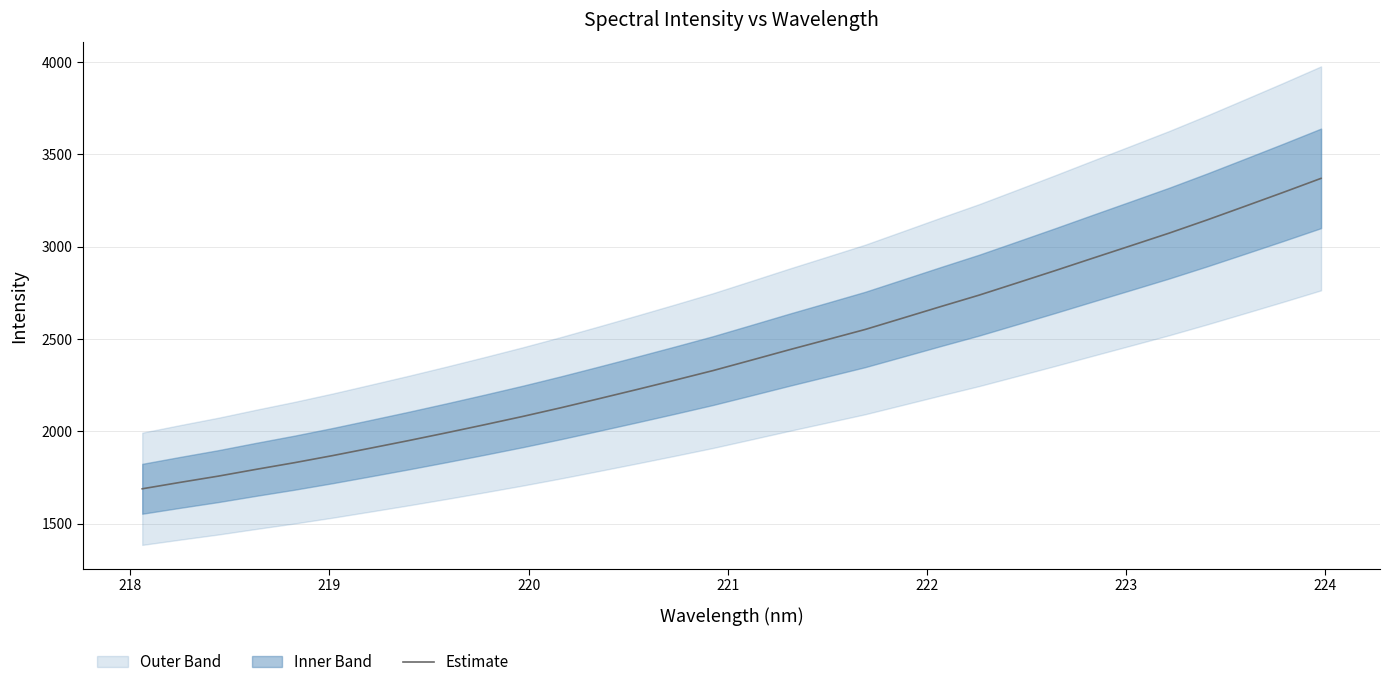

What is the minimum value for Estimate?

1688.1